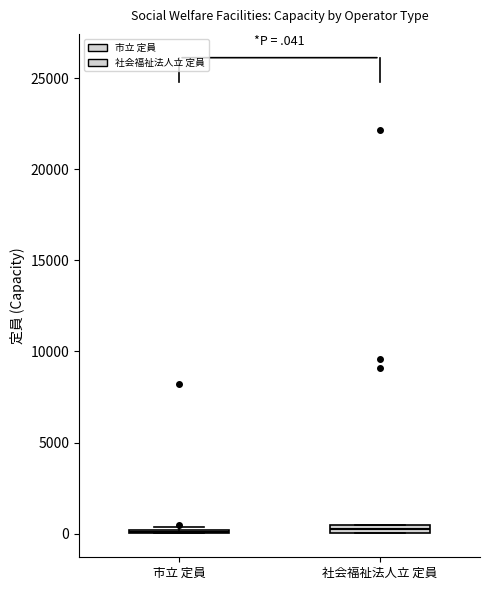

Where is the upper edge of the box for 社会福祉法人立 定員 on the y-axis? The values are not printed on the chart, so give them approximately, as read against the axis.

500